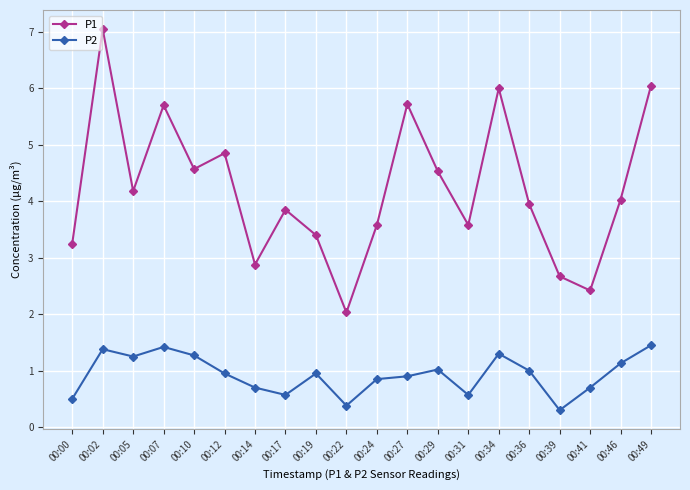

At which category is the sum across all series the highest?

00:02